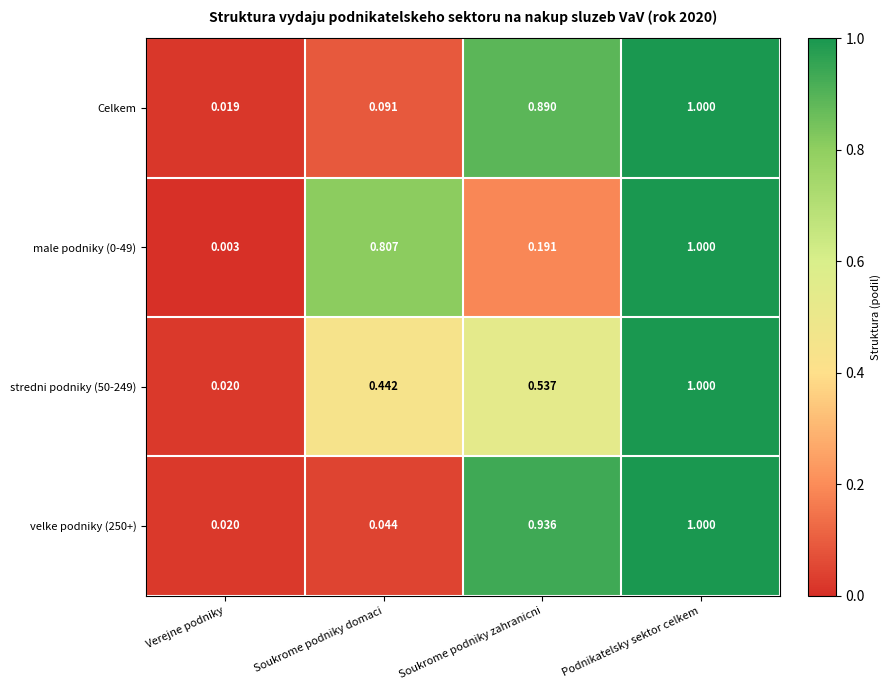

At which category is the sum across all series the highest?

Podnikatelsky sektor celkem